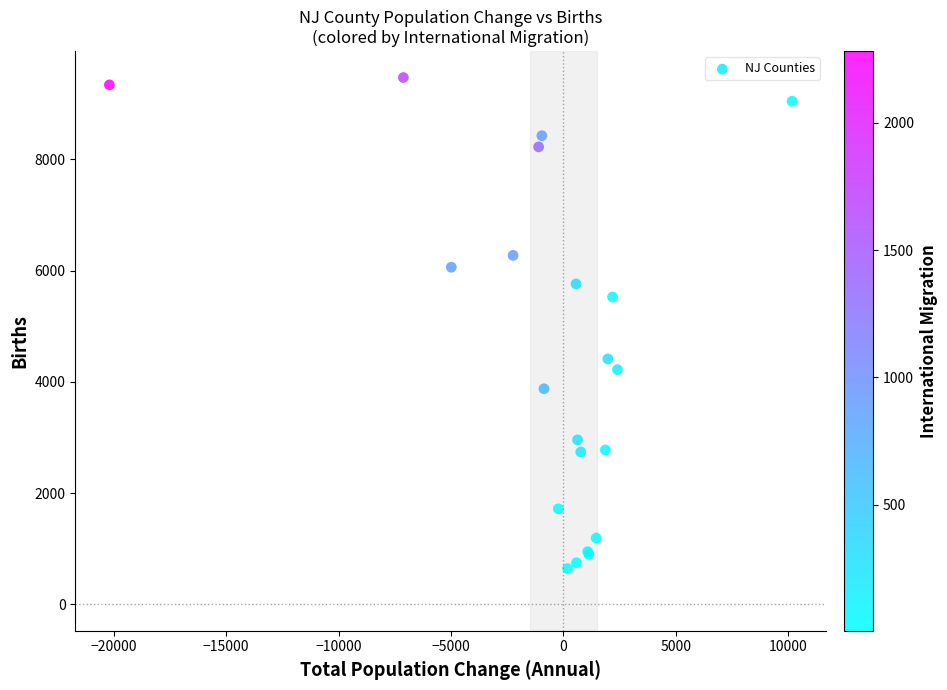

What Y value in the scatter plot is closest to 5057?

5525